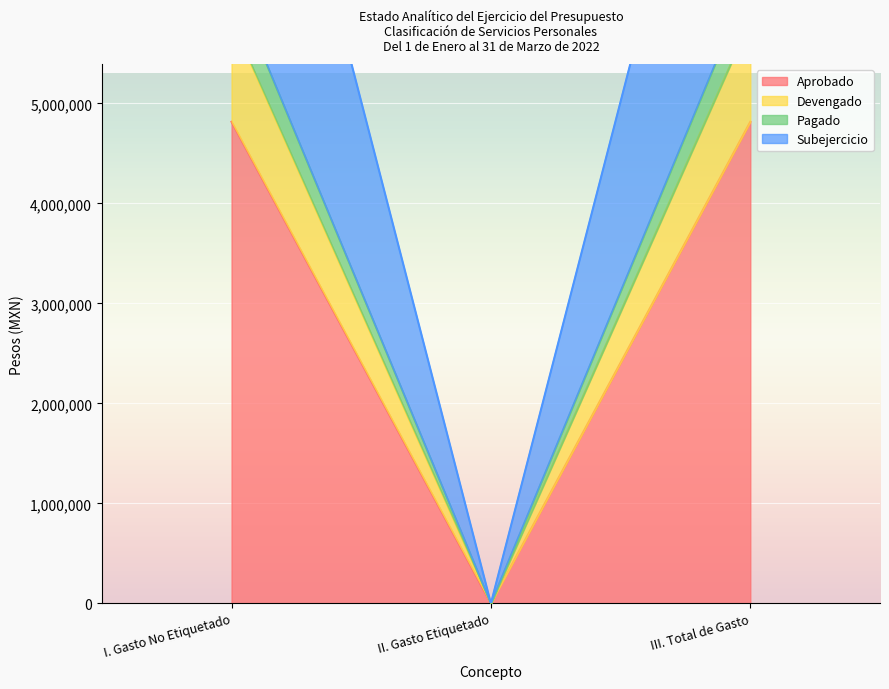

Reading left to right, list all the values displayed in this chart.

Aprobado: 4815262	0	4815262
Devengado: 6236320	0	6236320
Pagado: 10035750	0	10035750
Subejercicio: 5831093	0	5831093